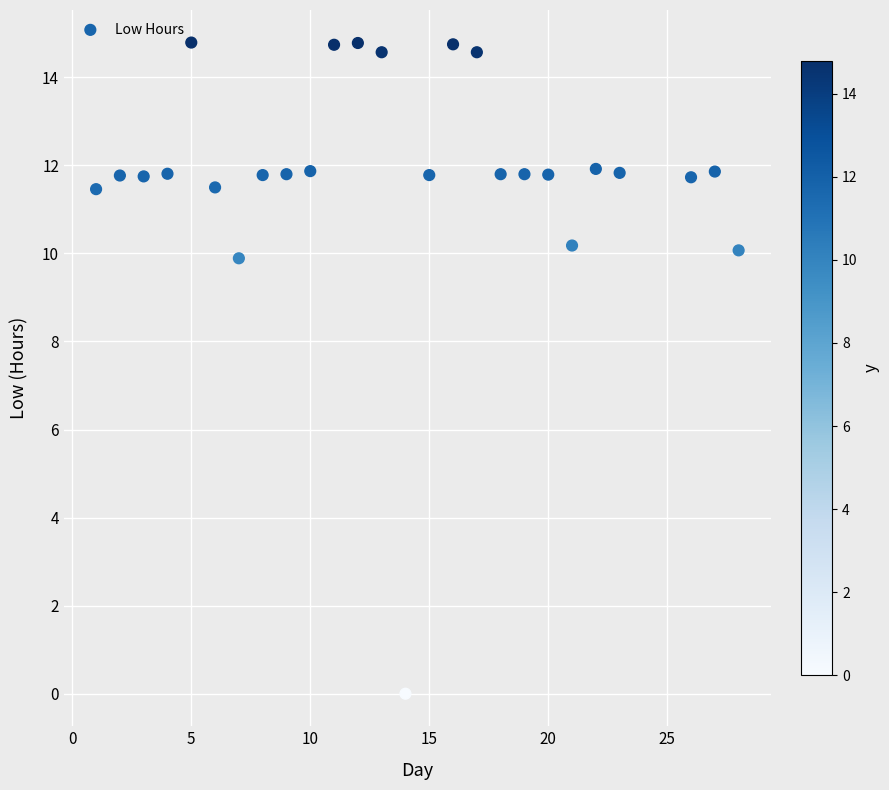

What is the range of X values (max minus min)?

27.0